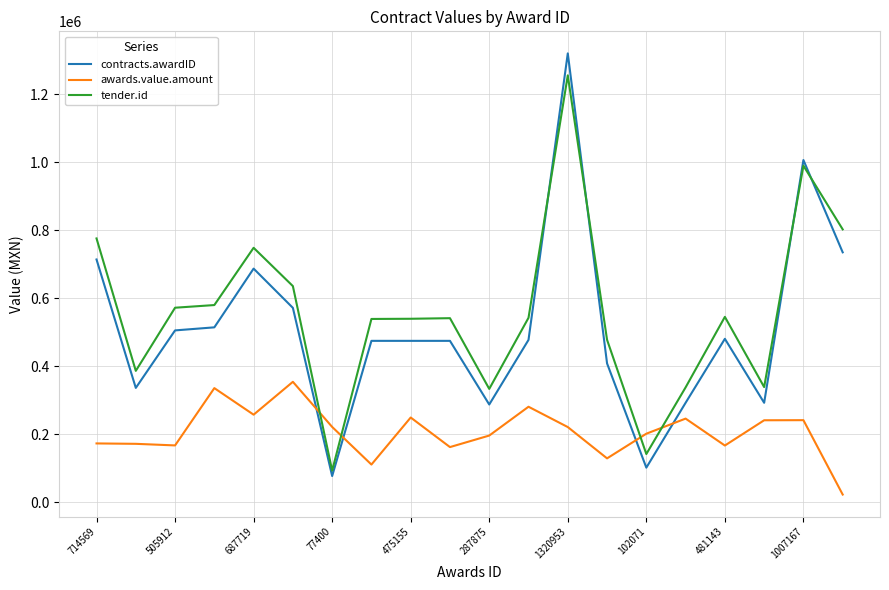

What is the highest value of the contracts.awardID series?

1320953.0